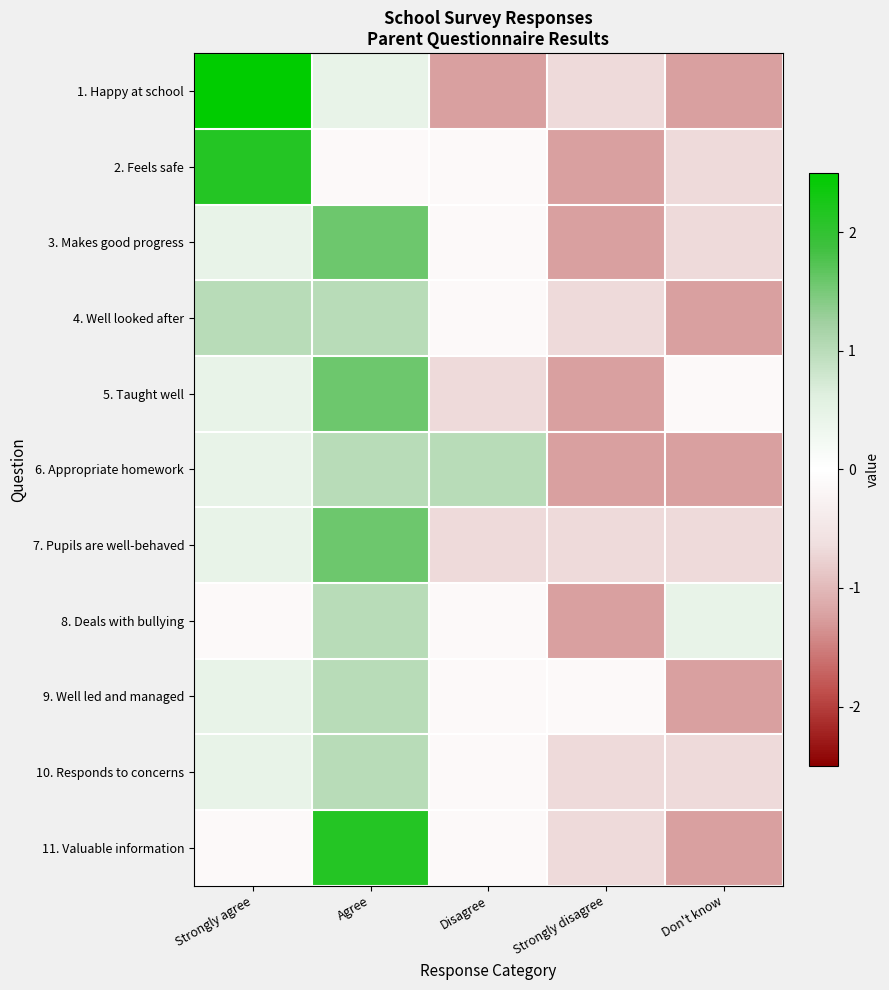

Between Agree and Strongly disagree, which is larger?

Agree